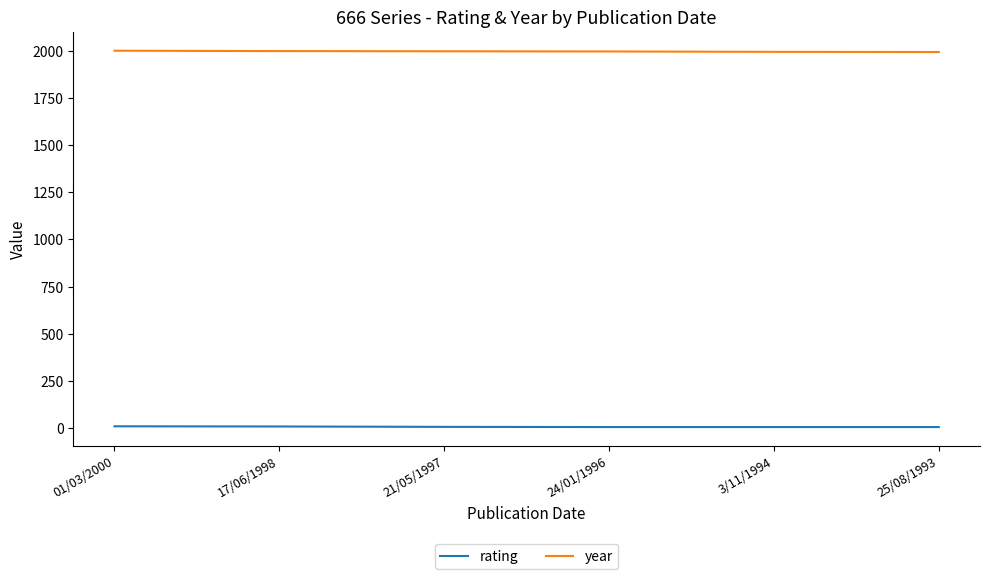

List the series in order of their peak value, highest first.

year, rating